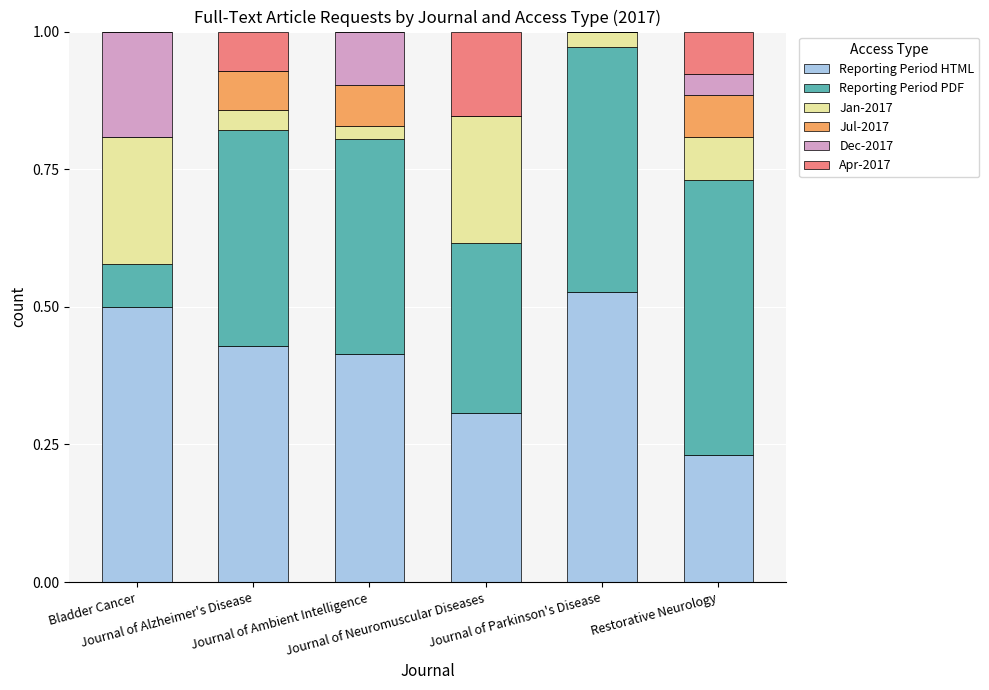

What is the sum of all Reporting Period HTML values?

2.4